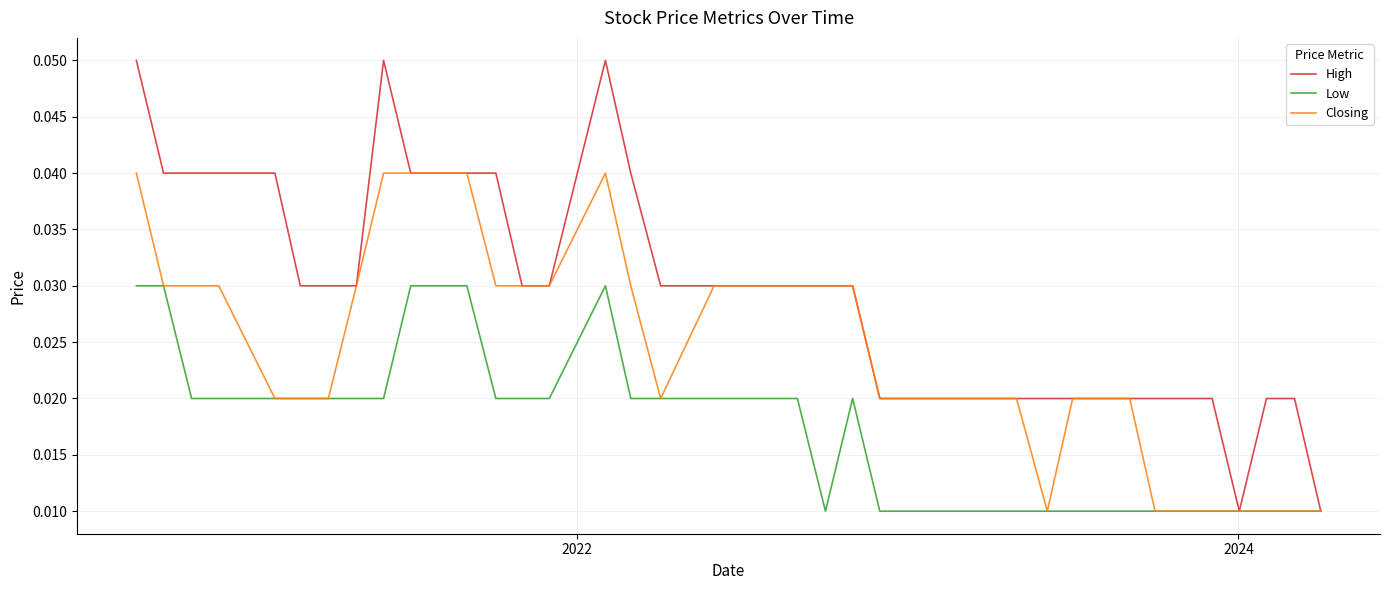

Which series has the largest total across all categories?

High